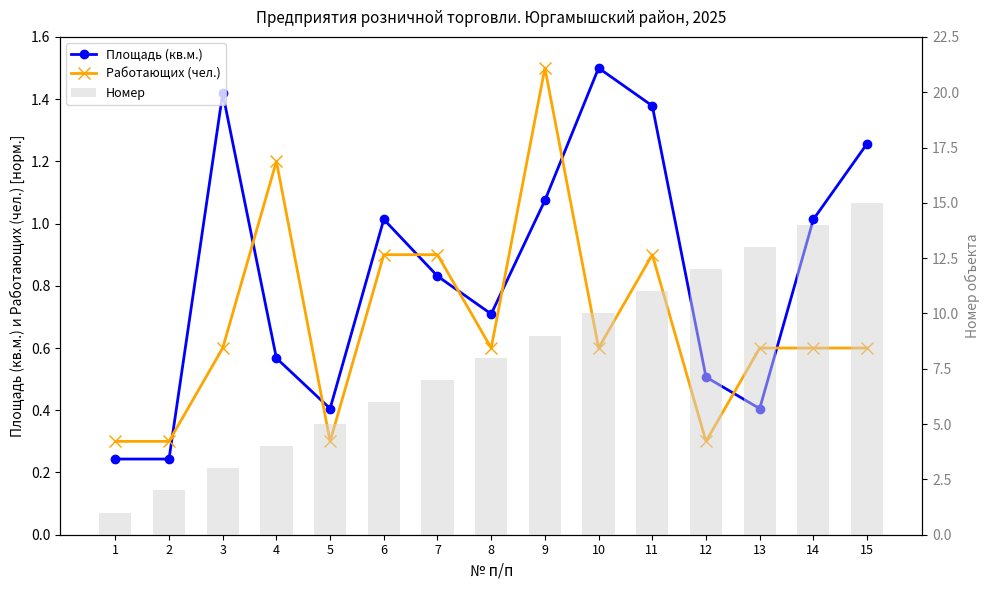

Rank the series by their maximum value, from highest to lowest.

Номер, Площадь (кв.м.), Работающих (чел.)